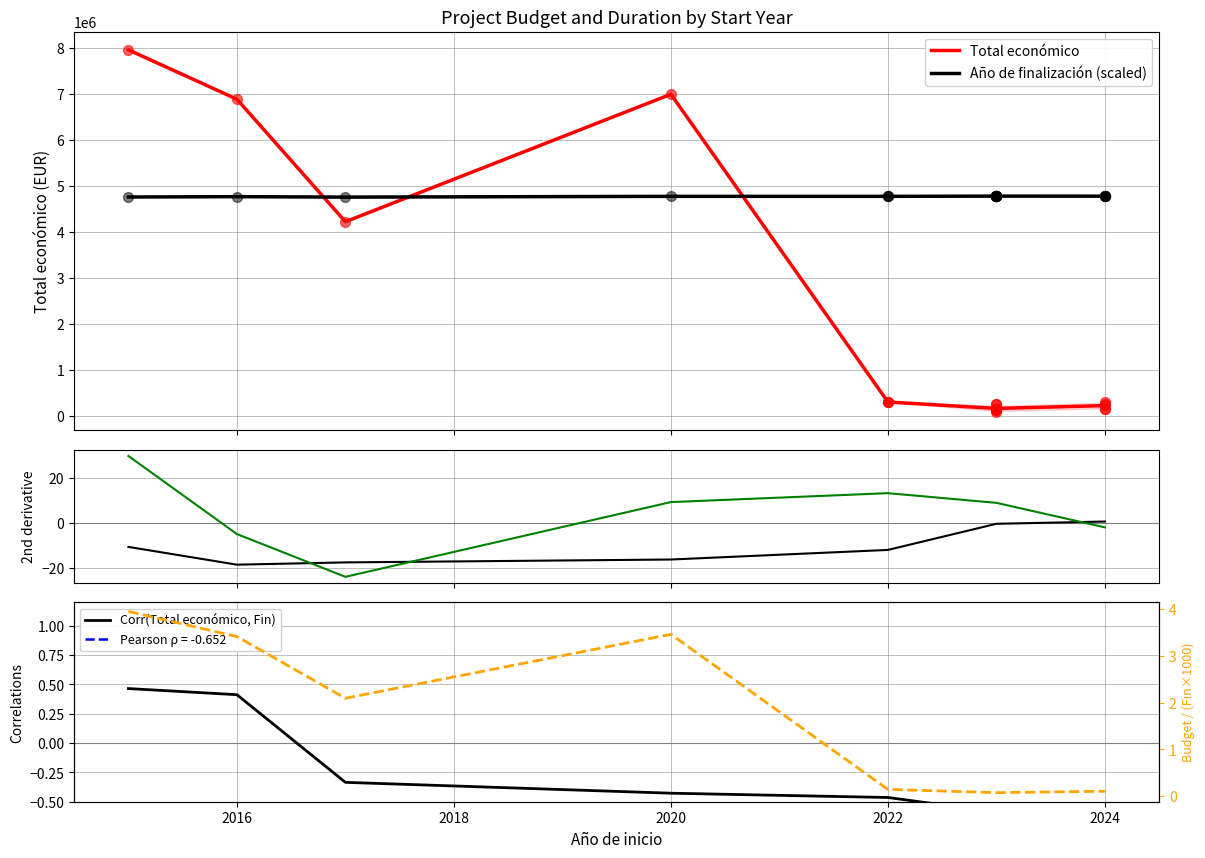

Which series contains the highest Y value?

Total económico